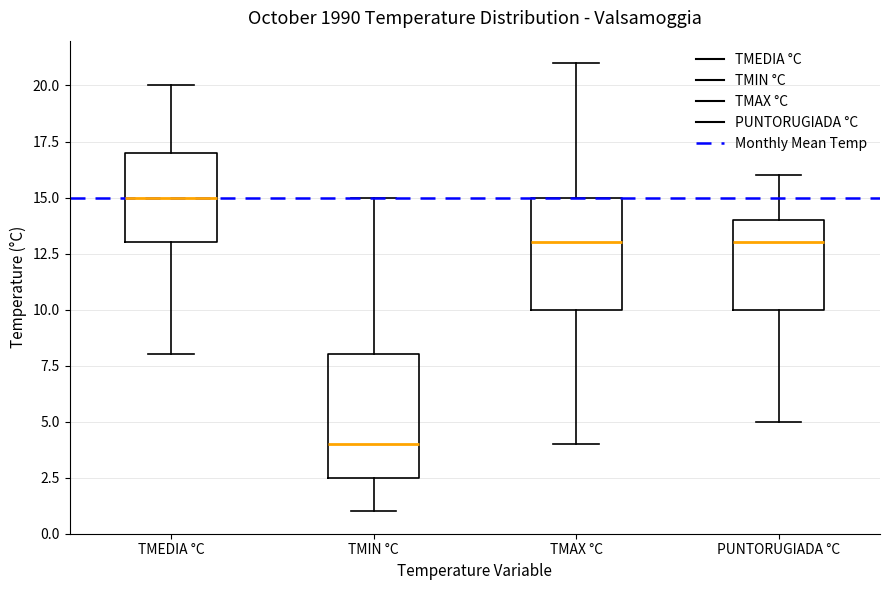

Which box's median line is the lowest?

TMIN °C